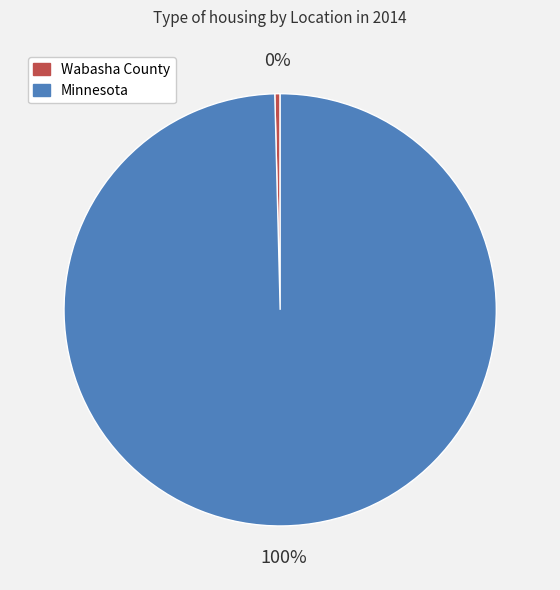

Is the sum of Wabasha County and Minnesota greater than half?

Yes